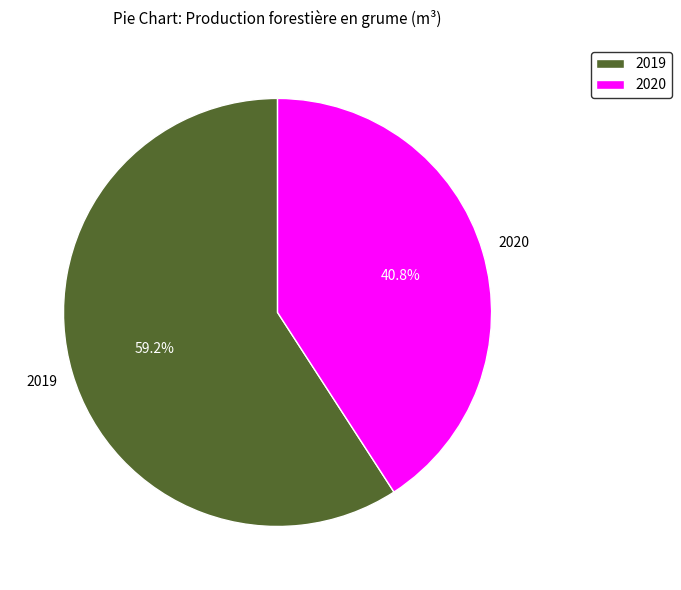

What portion of the pie excludes 2020?

59.2%